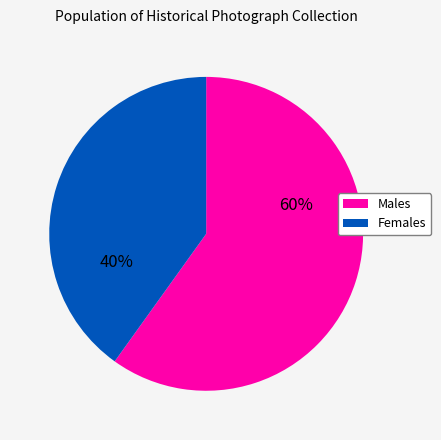

To the nearest percent, what is the average slice percentage?

50%